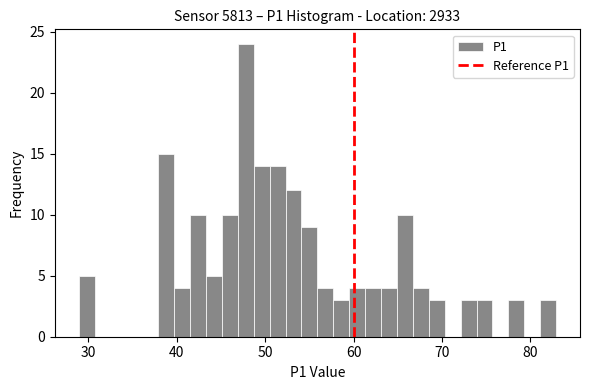

Around what value on the x-axis is the tallest bar? Give the approximate position of its centre, as read against the axis.

48